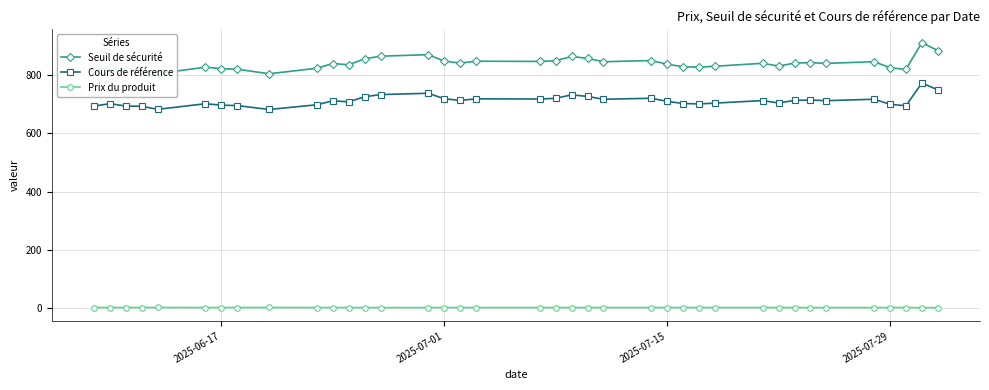

What is the sum of all Prix du produit values?

32.0